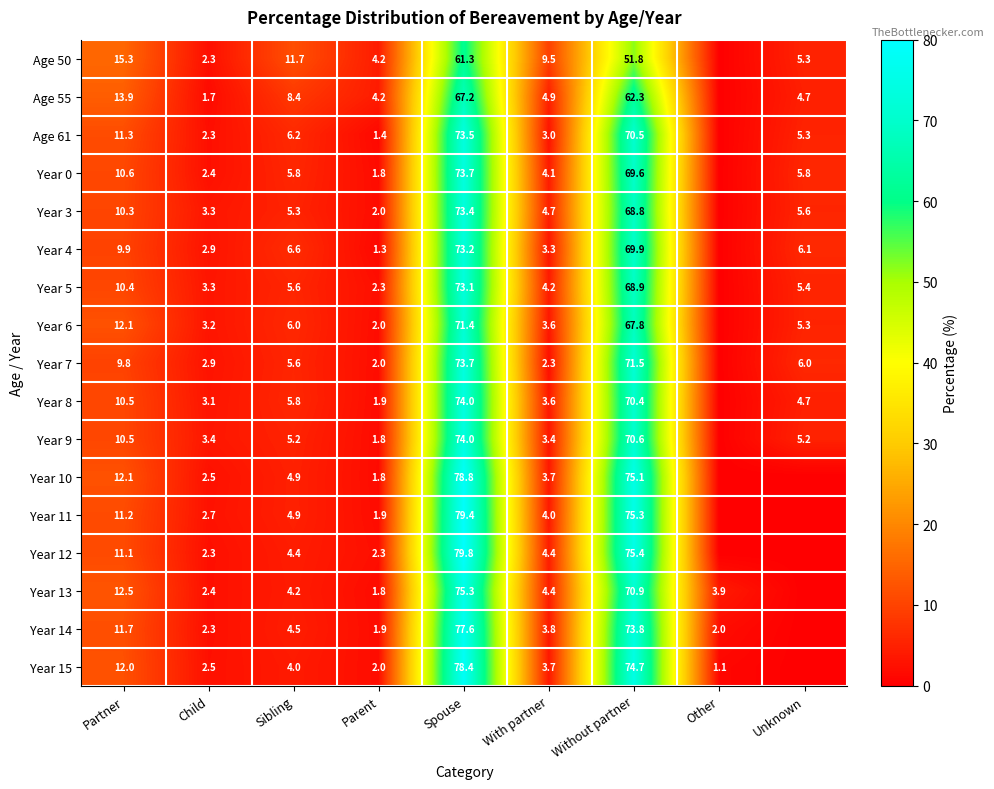

Is it true that Age 55 equals 67.2 at Spouse?

True